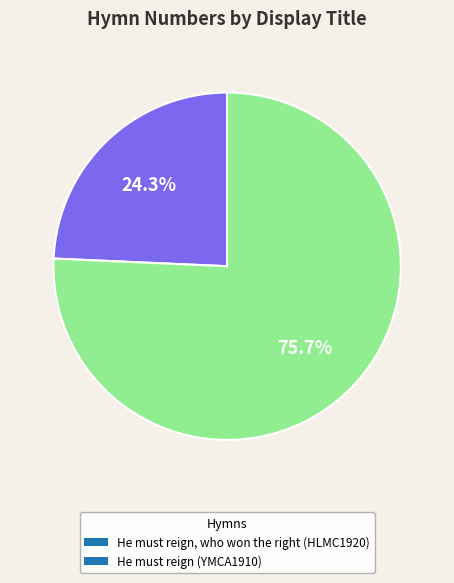

Rank the categories by value from highest to lowest.

He must reign (YMCA1910), He must reign, who won the right (HLMC1920)